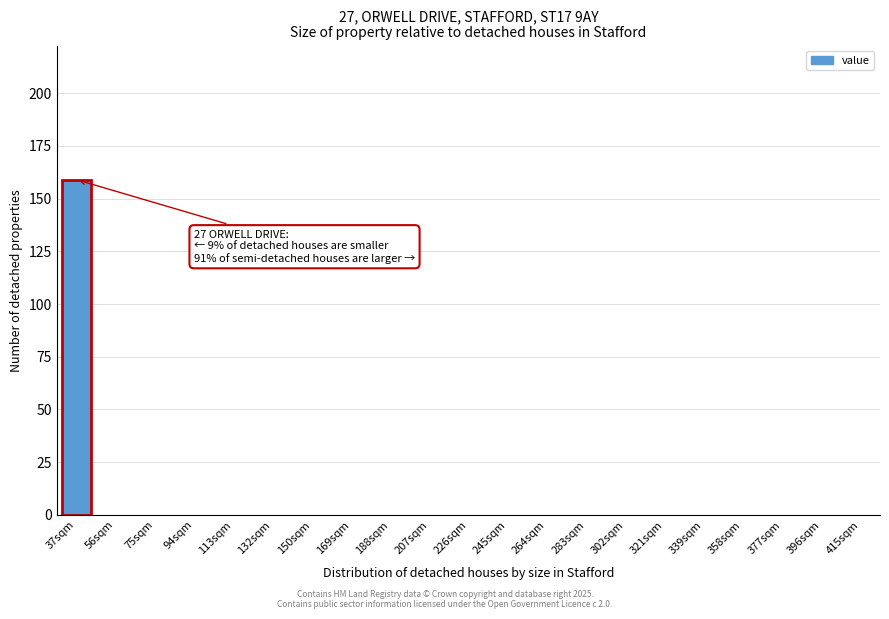

Reading right to left, list all the values displayed in this chart.

415sqm=0	396sqm=0	377sqm=0	358sqm=0	339sqm=0	321sqm=0	302sqm=0	283sqm=0	264sqm=0	245sqm=0	226sqm=0	207sqm=0	188sqm=0	169sqm=0	150sqm=0	132sqm=0	113sqm=0	94sqm=0	75sqm=0	56sqm=0	37sqm=159